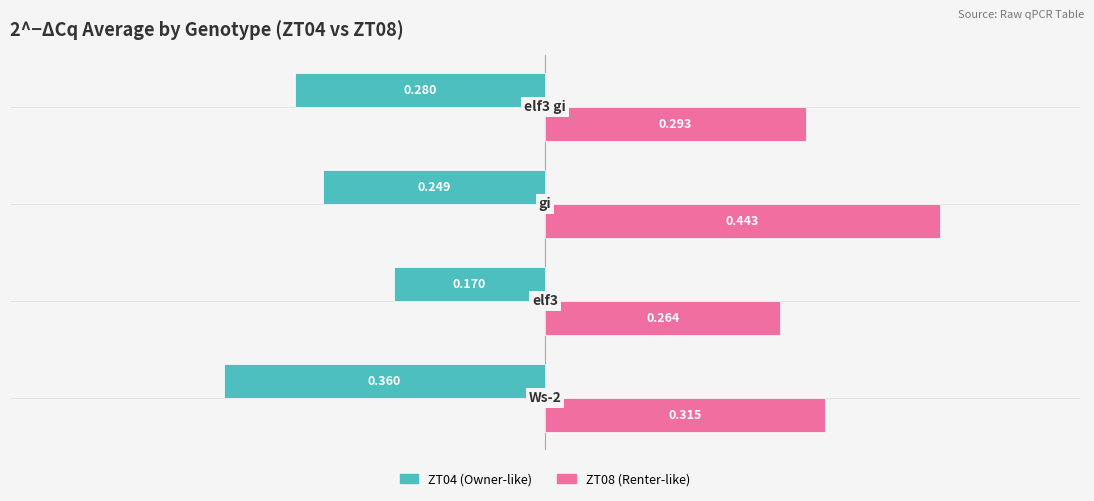

What position from the left is −0.2?

3